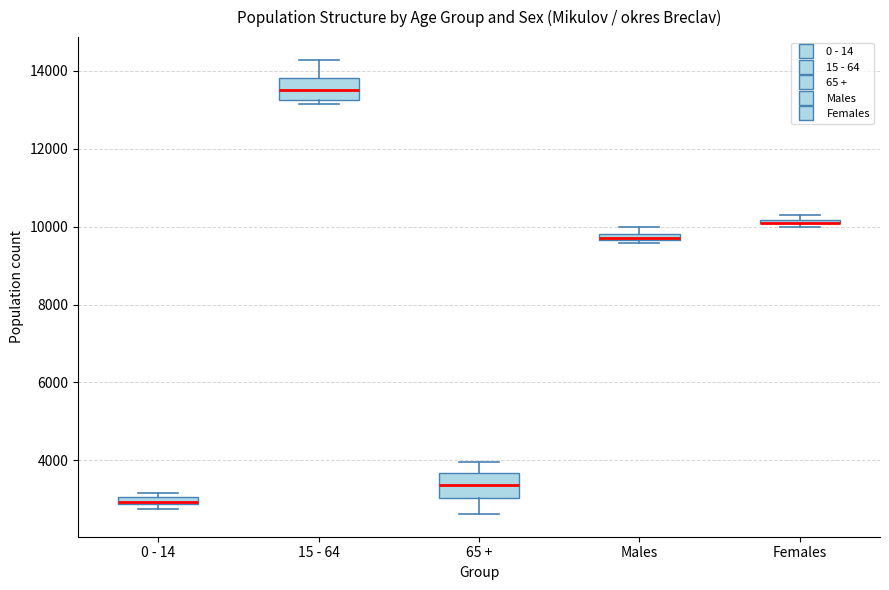

Where is the lower edge of the box for Males on the y-axis? The values are not printed on the chart, so give them approximately, as read against the axis.

9600